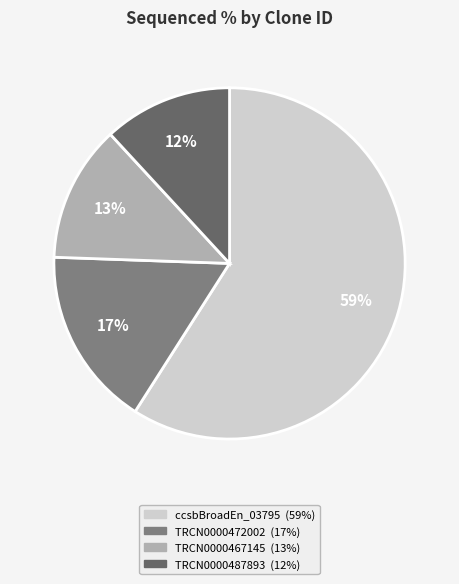

Is there any slice that represents more than half of the pie?

Yes